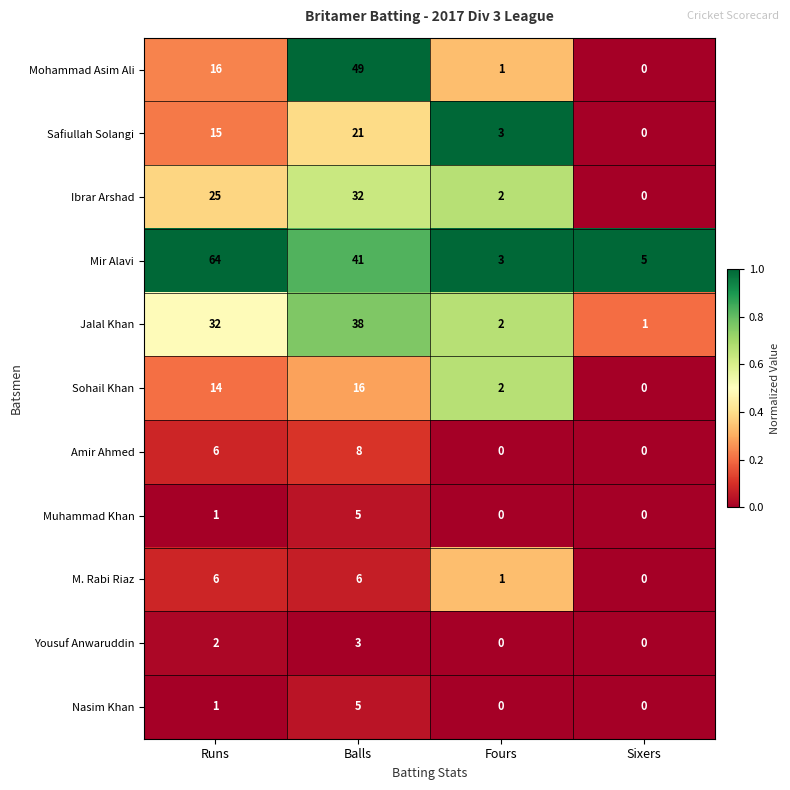

What is the maximum value shown in the chart?

64